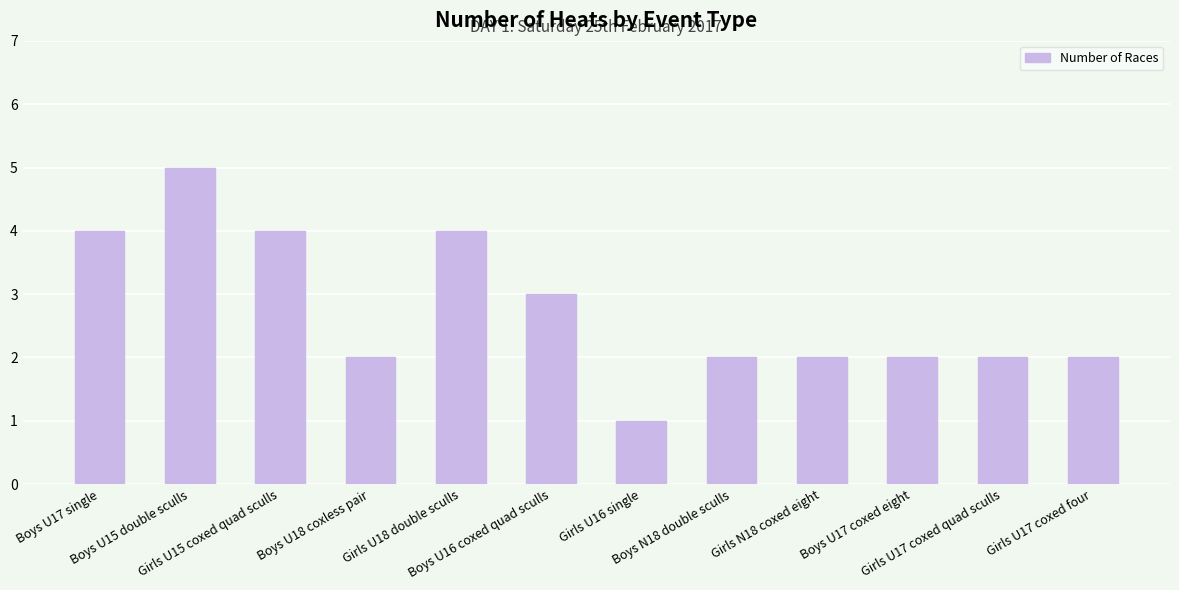

How many series are shown in this chart?

1